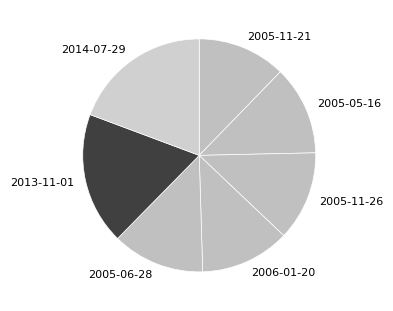

Approximately how many times larger is the value at 2005-06-28 compared to 2006-01-20?

1.0